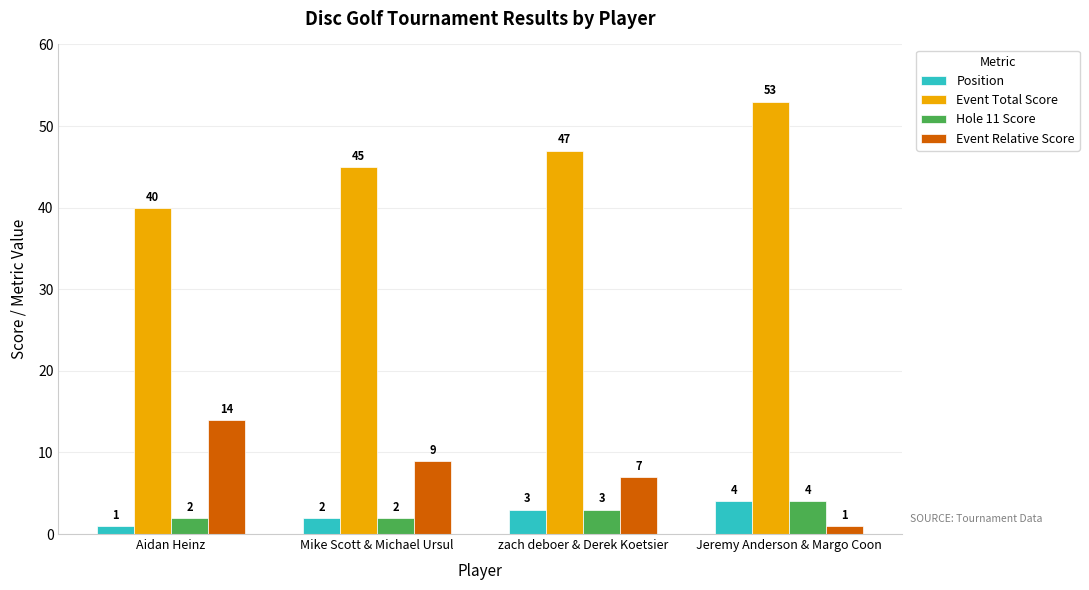

At how many categories does at least one series exceed 3?

4